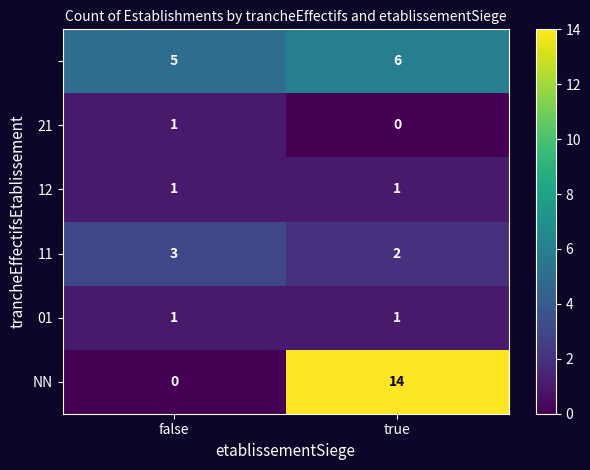

At which category is the sum across all series the highest?

true